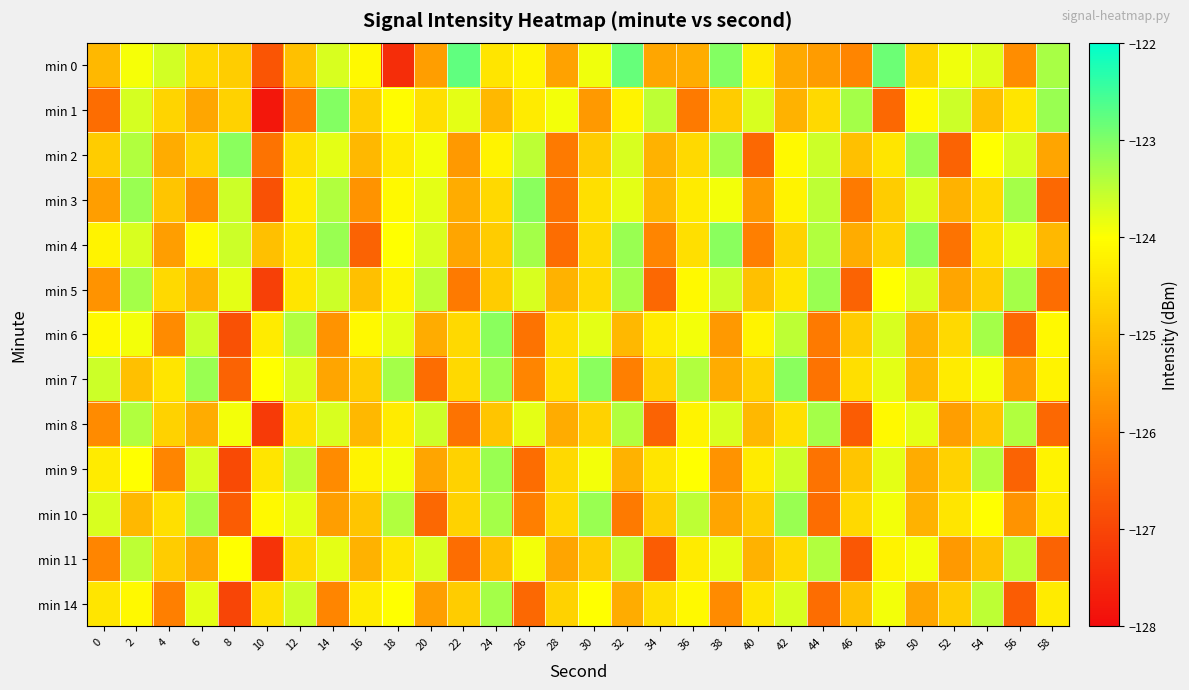

Rank the series by their maximum value, from lowest to highest.

min 11, min 8, min 14, min 5, min 9, min 10, min 2, min 3, min 4, min 6, min 7, min 1, min 0